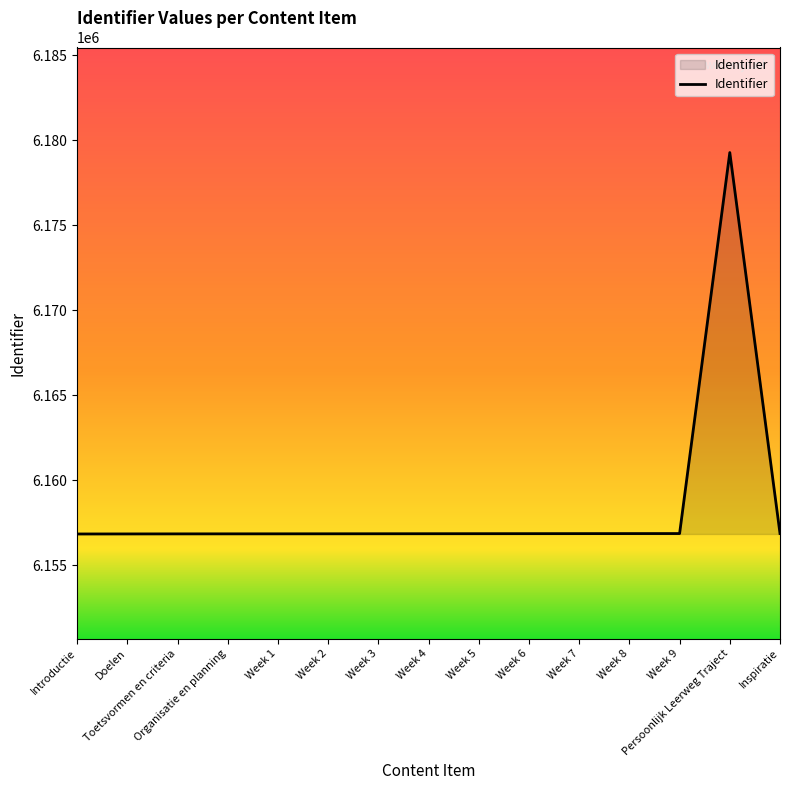

What is the smallest value displayed?

6156838